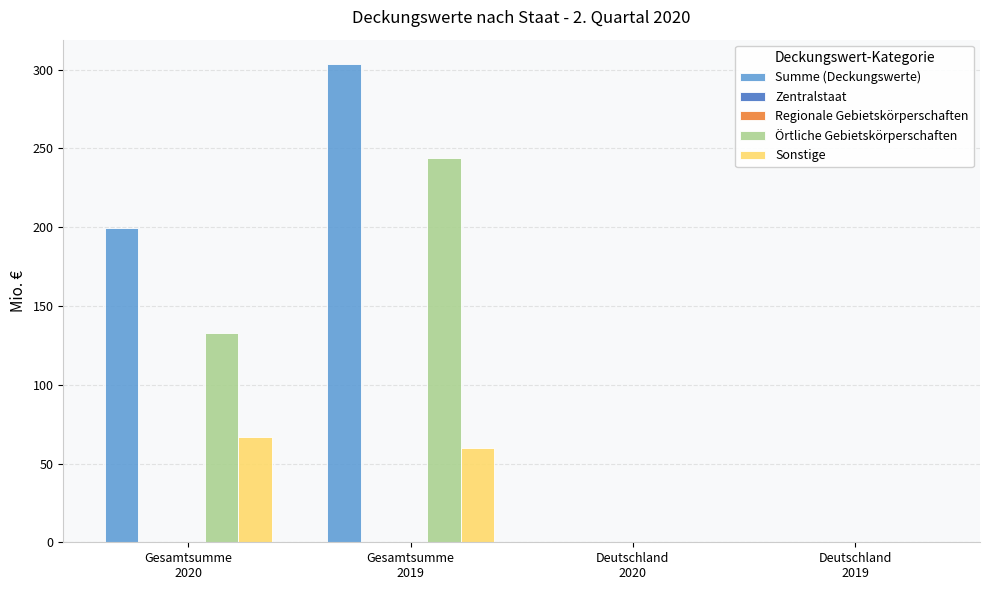

At which category is the sum across all series the highest?

Gesamtsumme
2019